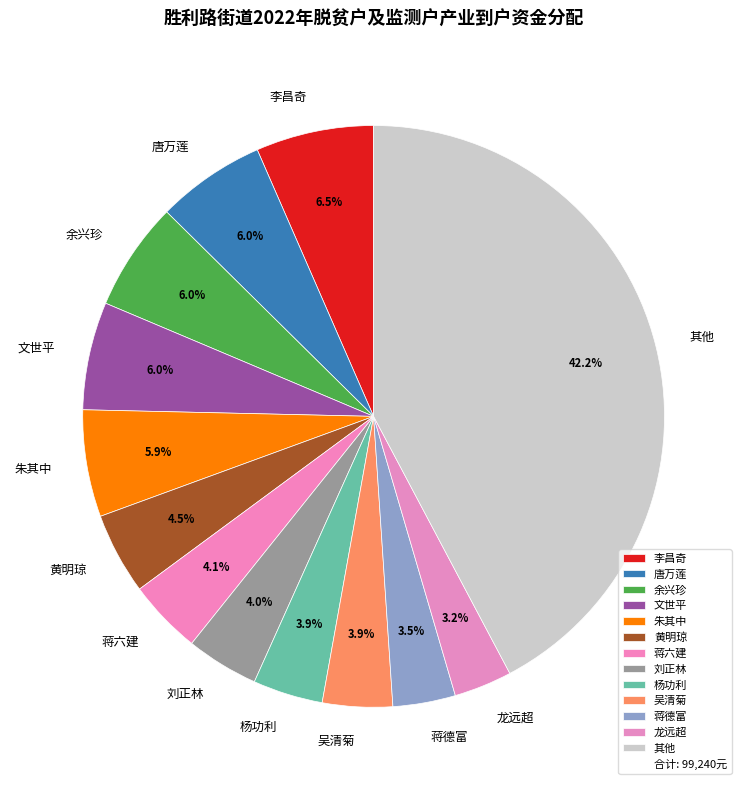

Does 蒋六建 represent more than half of the total?

No